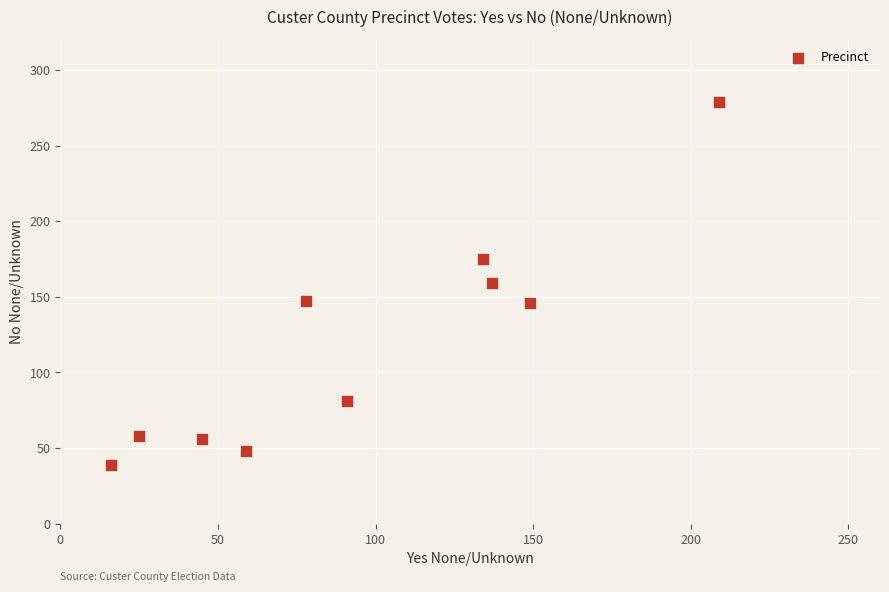

What is the range of X values (max minus min)?

193